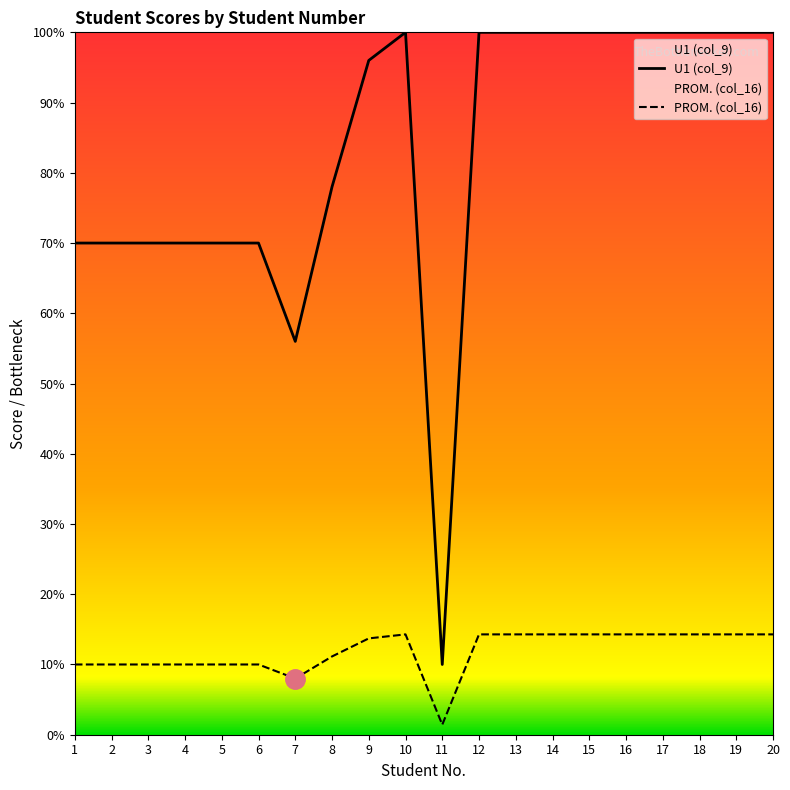

True or false: U1 (col_9) and PROM. (col_16) intersect in this chart.

False